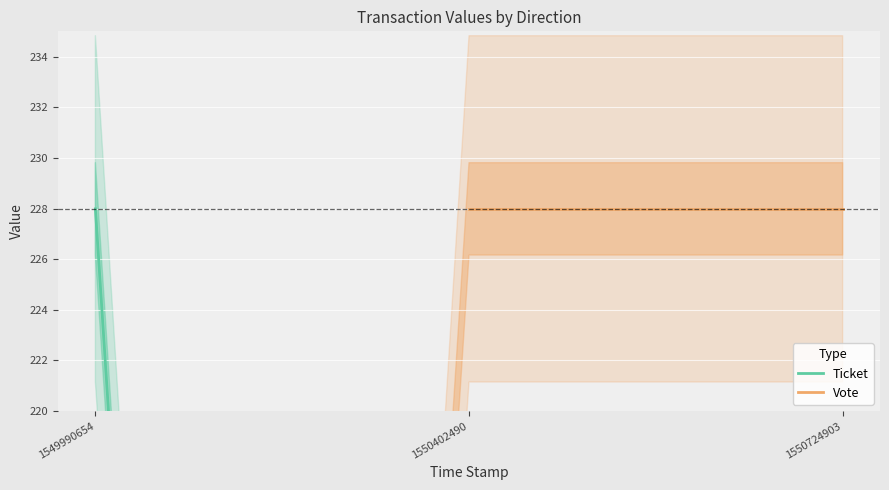

Read the Vote value at 1550402490.

228.0